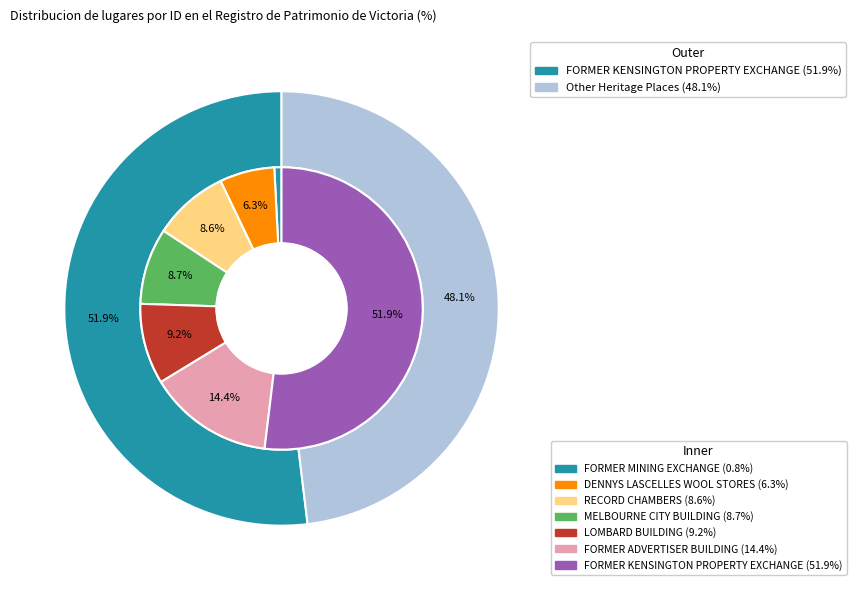

How many slices are in this pie chart?

7